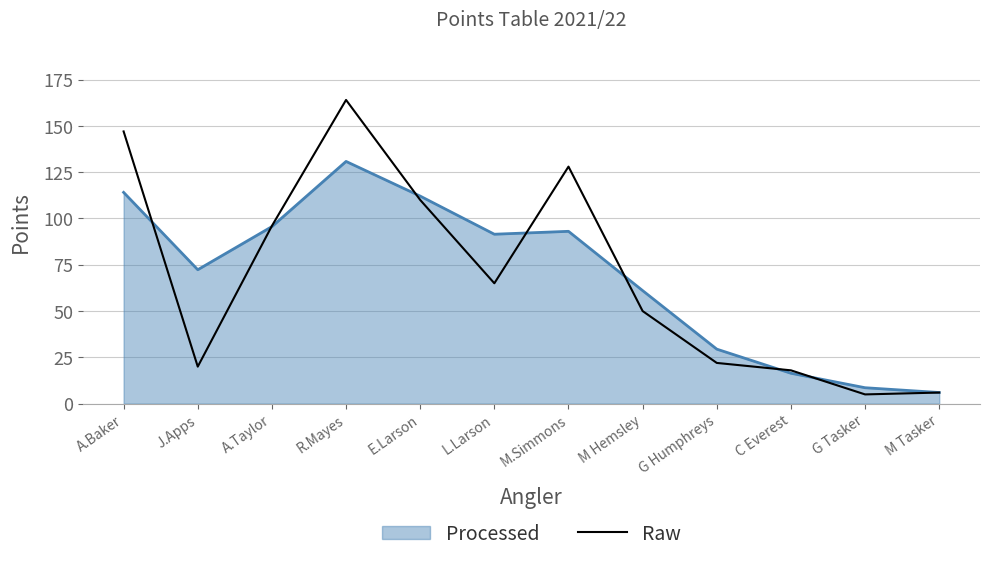

The Processed series shows 112.1 at E.Larson. True or false?

True